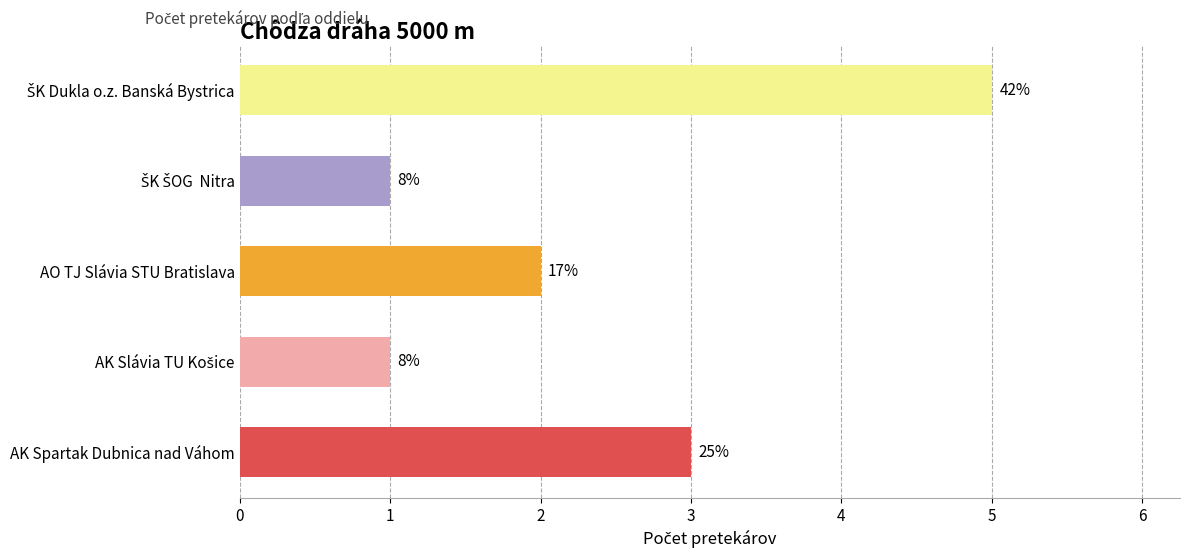

Does the chart contain any negative values?

No